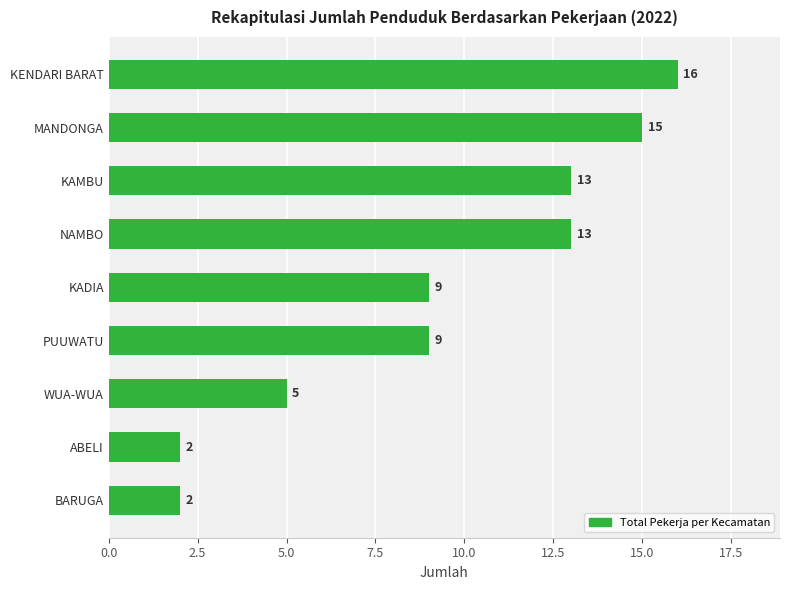

Which has a higher value, NAMBO or PUUWATU?

NAMBO